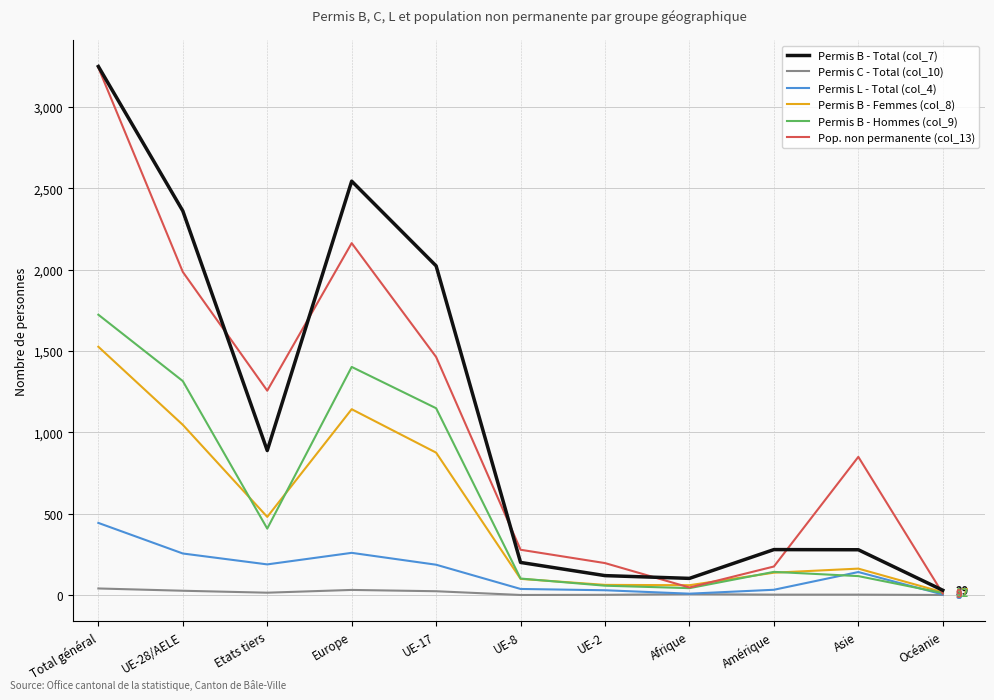

Which series has the largest total across all categories?

Permis B - Total (col_7)